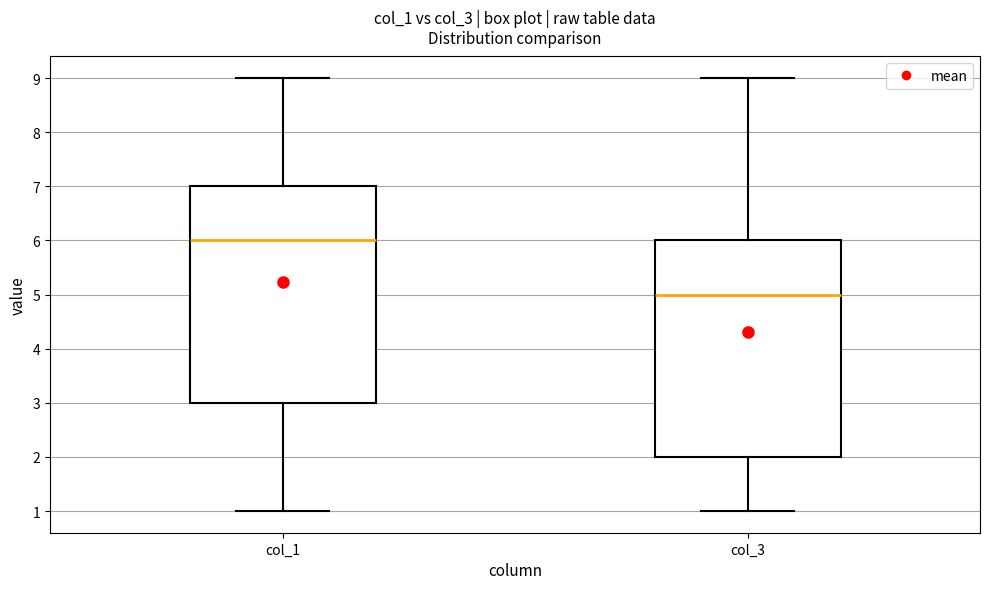

Reading left to right, read every box against the y-axis: the position of its median line, the range the box covers, and the ends of its whiskers. The values are not printed on the chart, so give them approximately, as read against the axis.

col_1: median 6, box 3 to 7, whiskers 1 to 9
col_3: median 5, box 2 to 6, whiskers 1 to 9